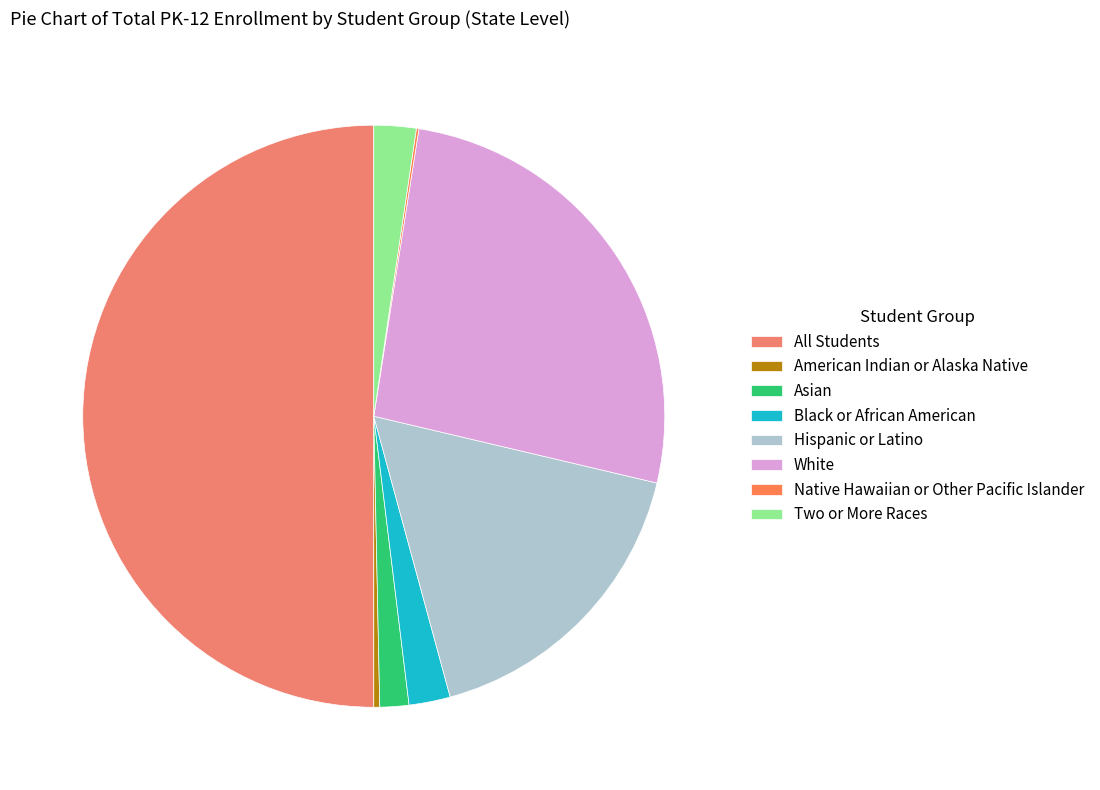

Does Hispanic or Latino account for over 50% of the chart?

No